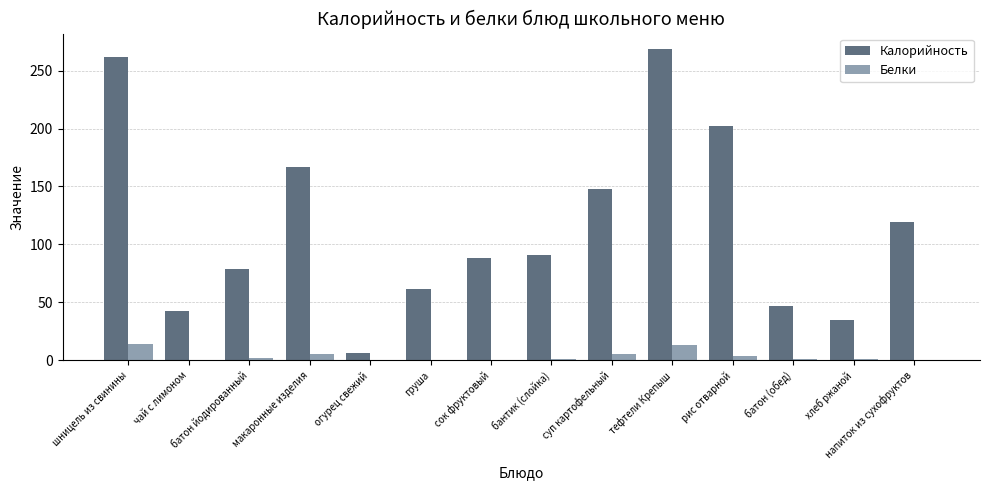

What is the approximate value of Калорийность at бантик (слойка)?

90.5